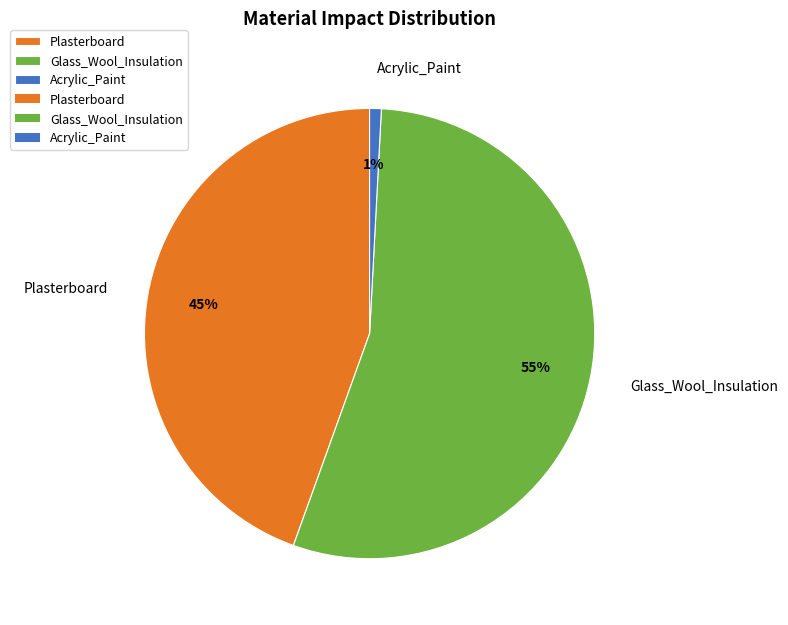

Which has a higher value, Acrylic_Paint or Plasterboard?

Plasterboard